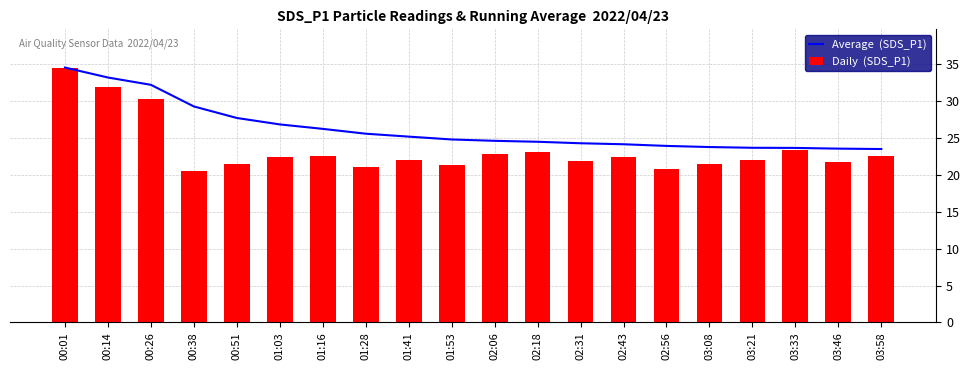

List the series in order of their peak value, highest first.

Average  (SDS_P1), Daily  (SDS_P1)